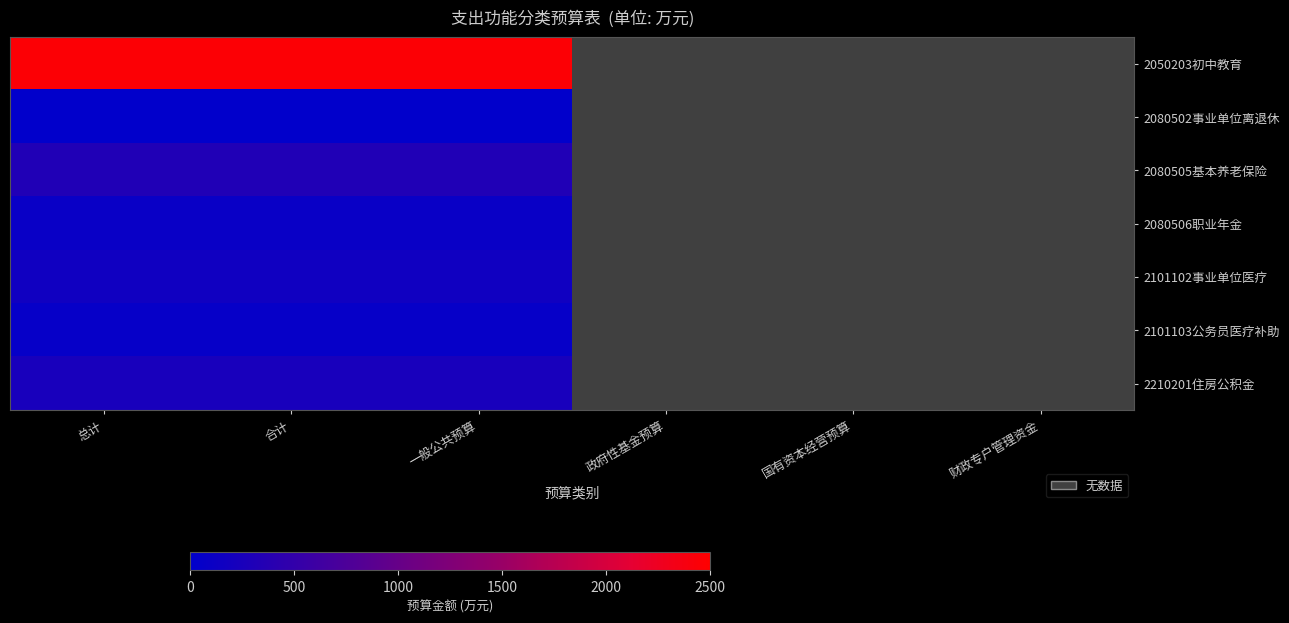

How many distinct data groups are displayed?

7